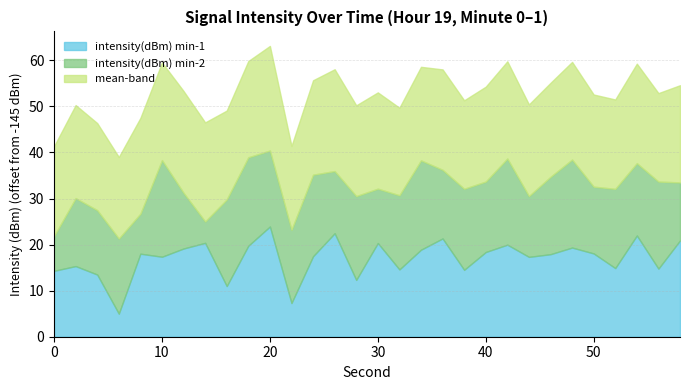

In intensity(dBm) min-2, how many points are lower than both neighbors (excluding endpoints)?

11